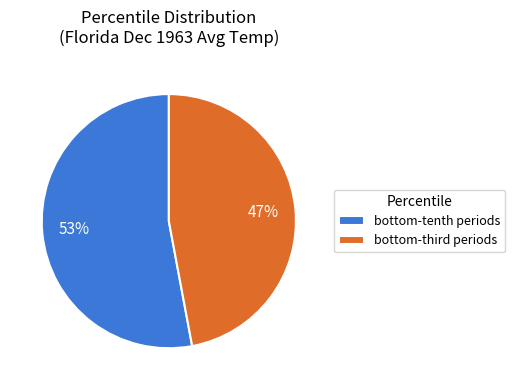

What is the largest slice in the pie chart?

bottom-tenth periods